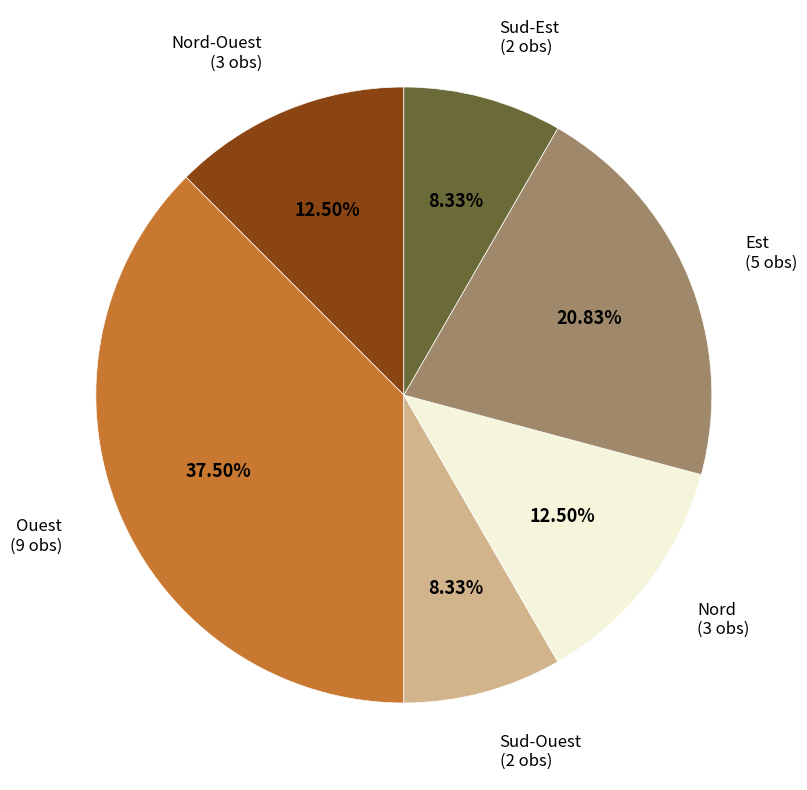

Is there any slice that represents more than half of the pie?

No